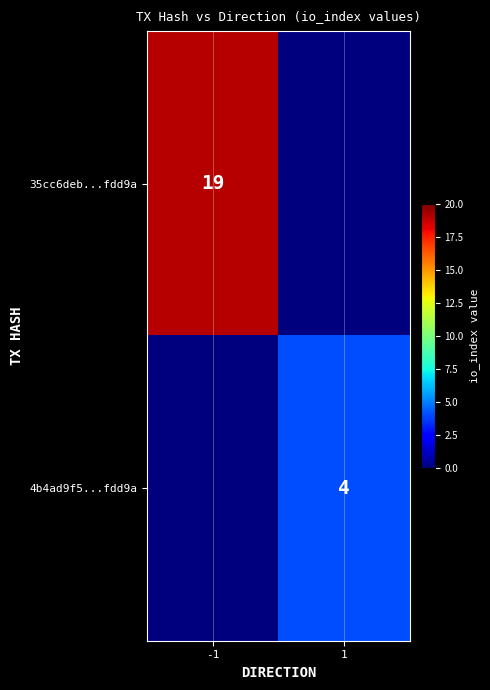

At which category is the sum across all series the highest?

-1